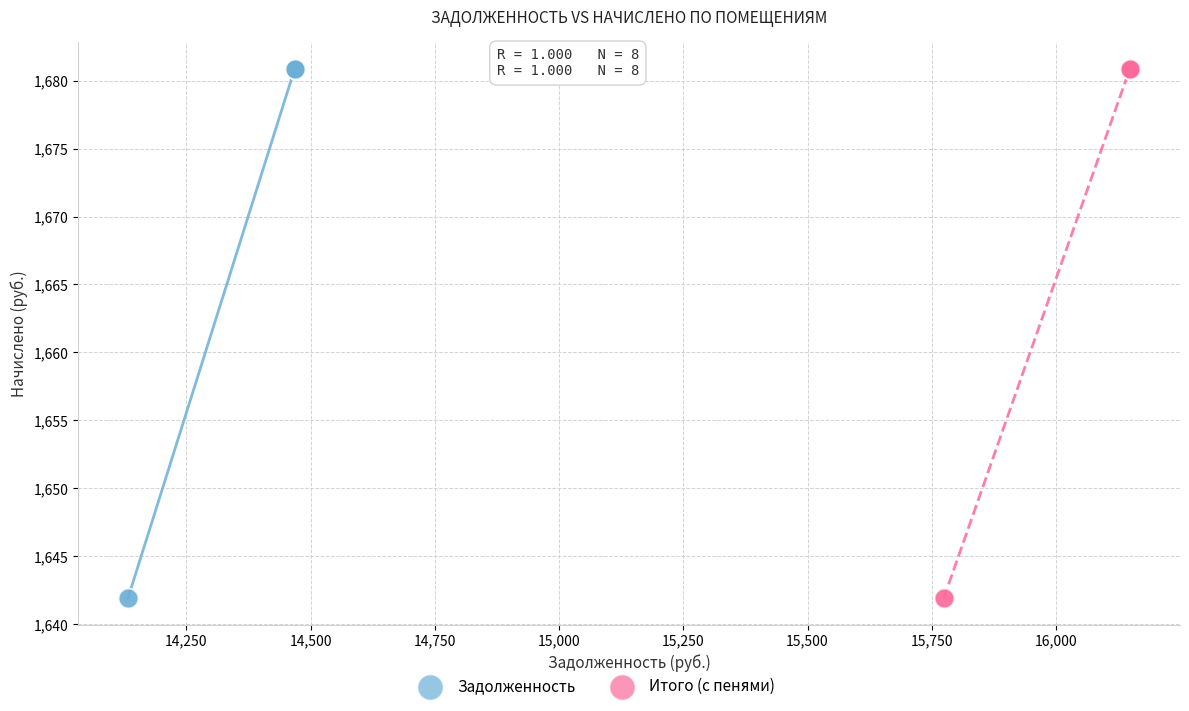

What are all the series names shown in the legend?

Задолженность, Итого (с пенями)